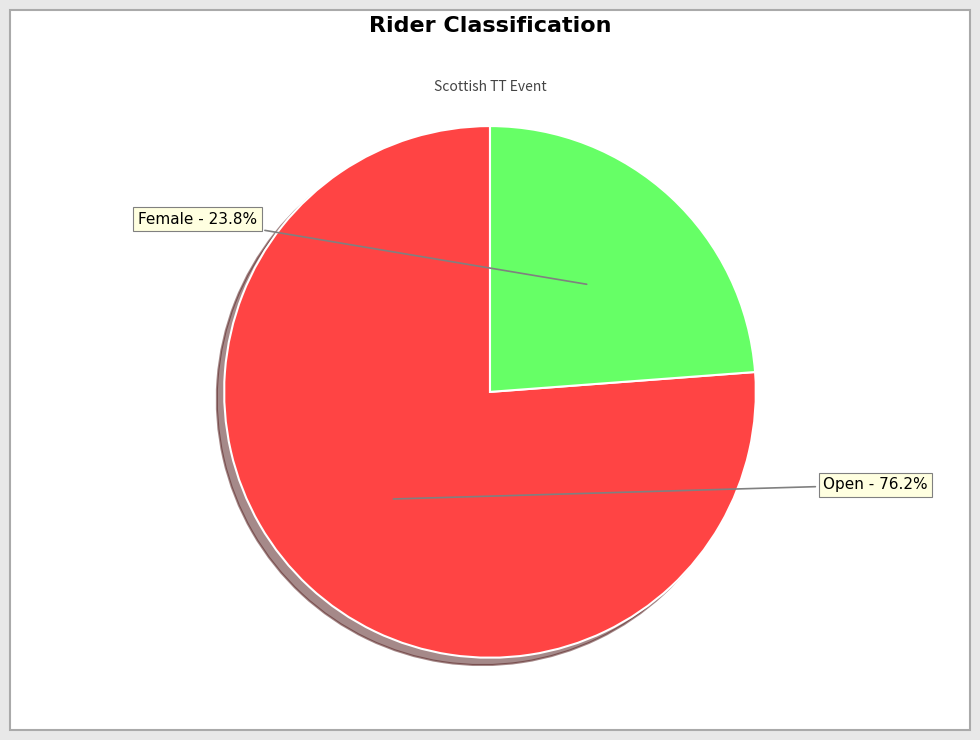

Which category has the smallest portion of the pie?

Female